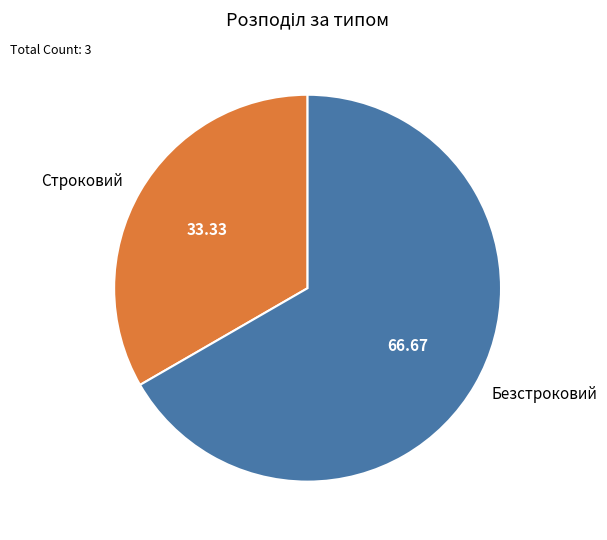

Rank the categories by value from lowest to highest.

Строковий, Безстроковий